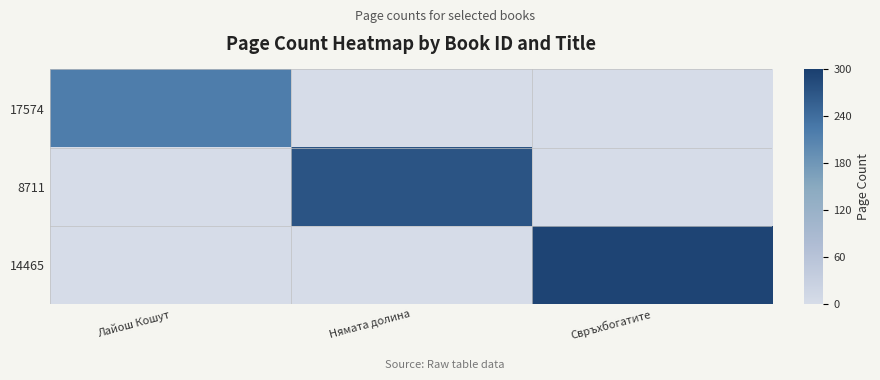

Count the number of data series in this chart.

3